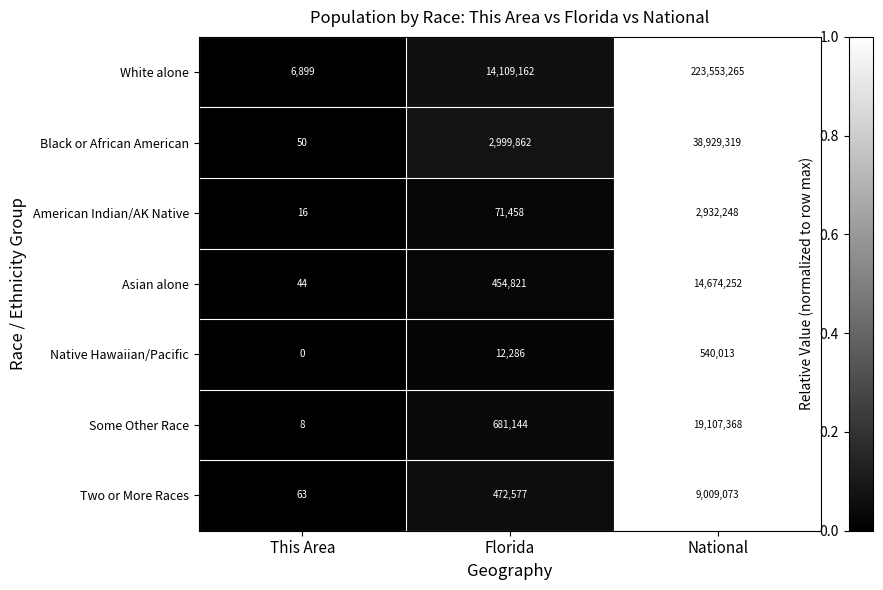

Reading left to right, list all the values displayed in this chart.

White alone: 6899	14109162	223553265
Black or African American: 50	2999862	38929319
American Indian/AK Native: 16	71458	2932248
Asian alone: 44	454821	14674252
Native Hawaiian/Pacific: 0	12286	540013
Some Other Race: 8	681144	19107368
Two or More Races: 63	472577	9009073